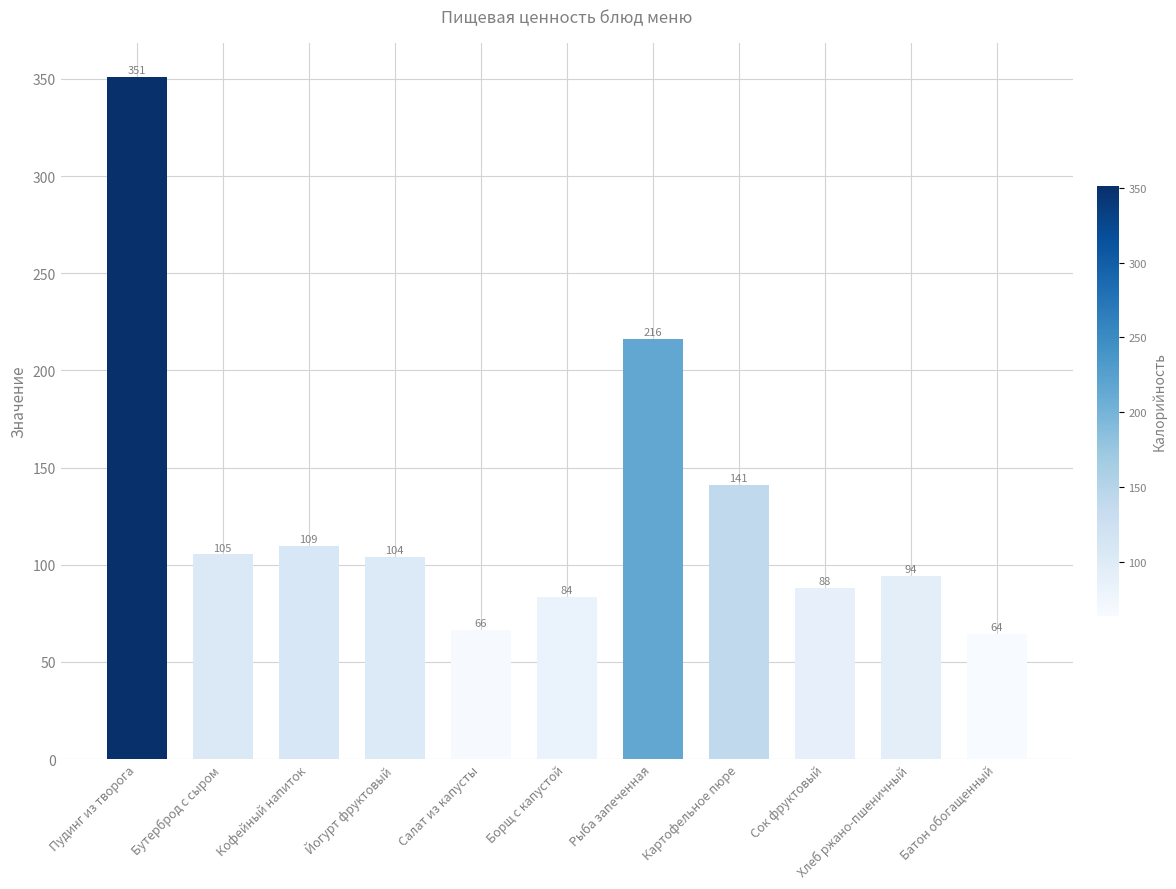

The chart shows a value of 183.0 at Йогурт фруктовый. True or false?

False